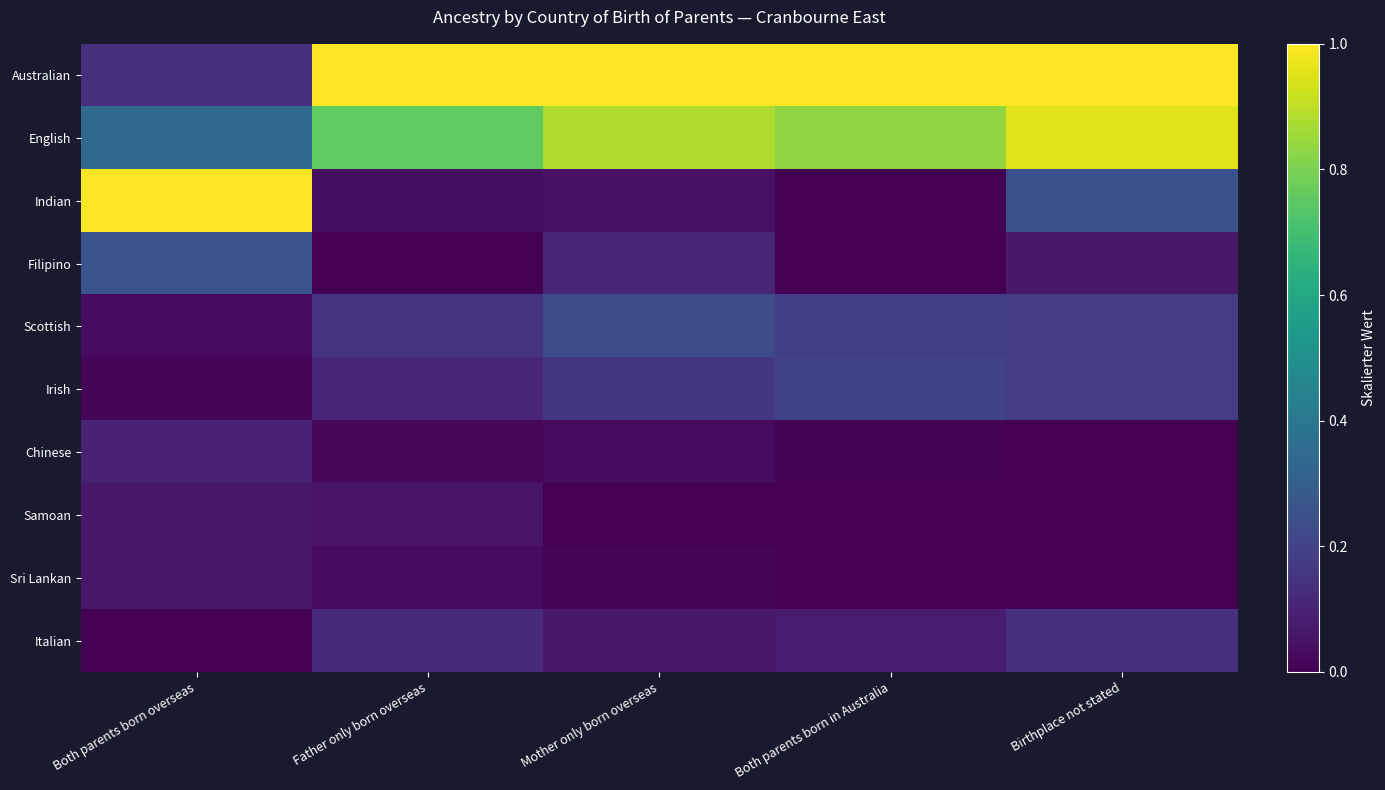

At Birthplace not stated, list the series in order from smallest to largest.

Chinese, Samoan, Sri Lankan, Filipino, Italian, Scottish, Irish, Indian, English, Australian